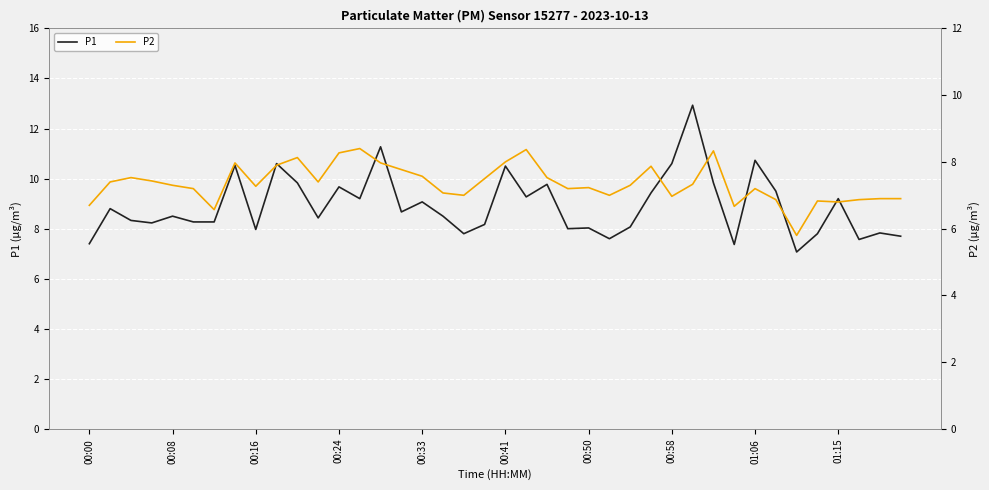

Is this an area chart (filled region under the line)?

No